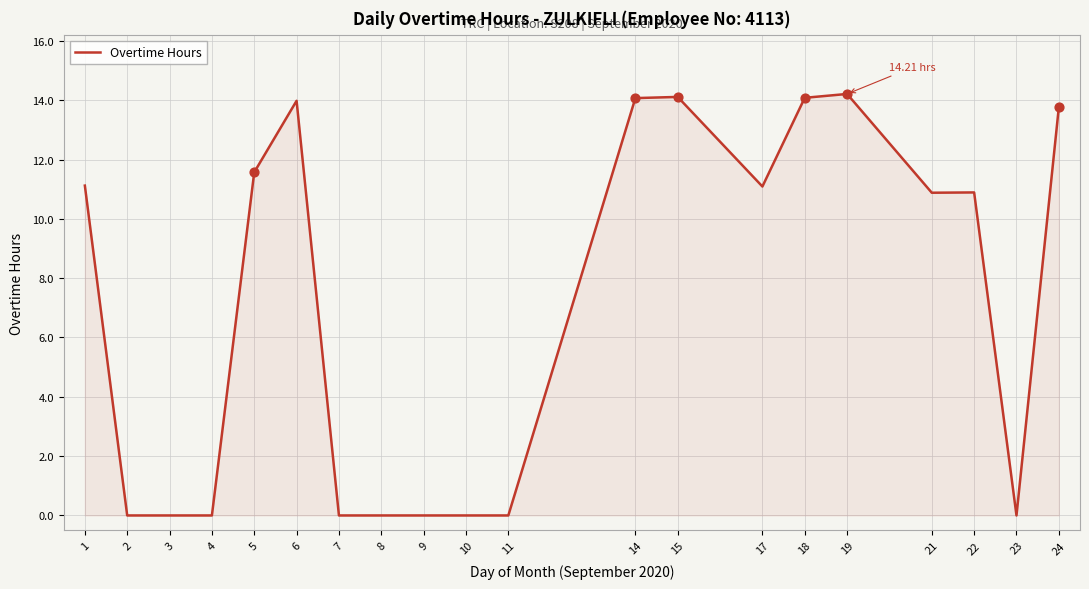

Between 21 and 1, which is larger?

1